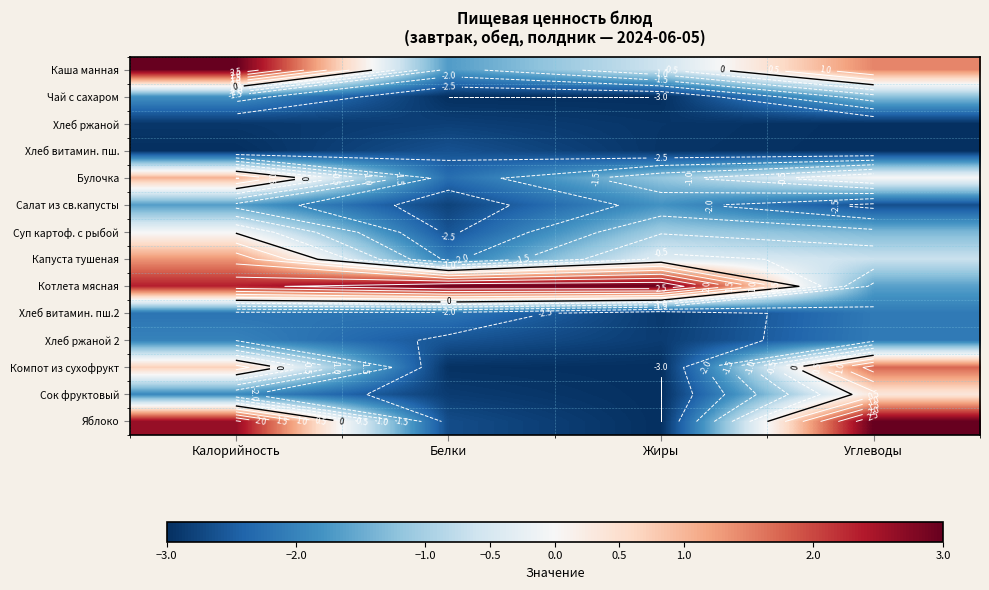

What is the smallest value displayed?

-3.0